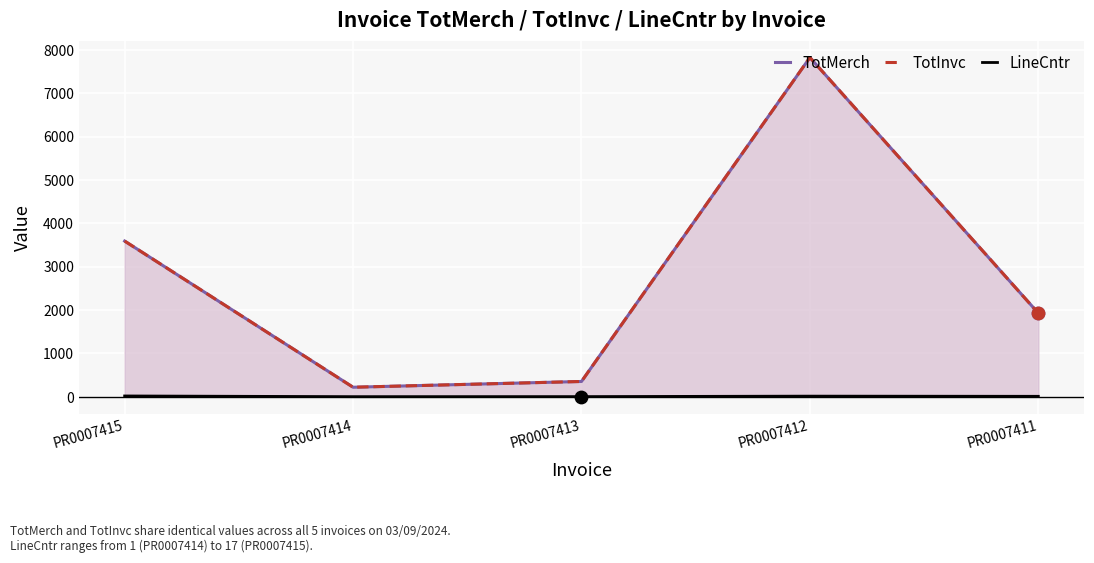

Which series has the widest spread of Y values?

TotMerch